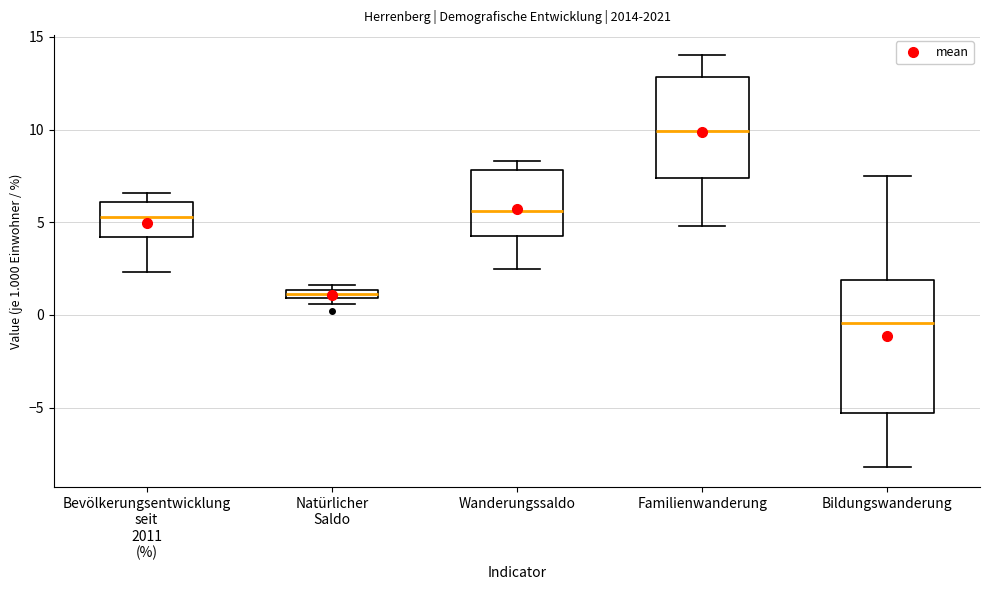

Which box's median line is the lowest?

Bildungswanderung